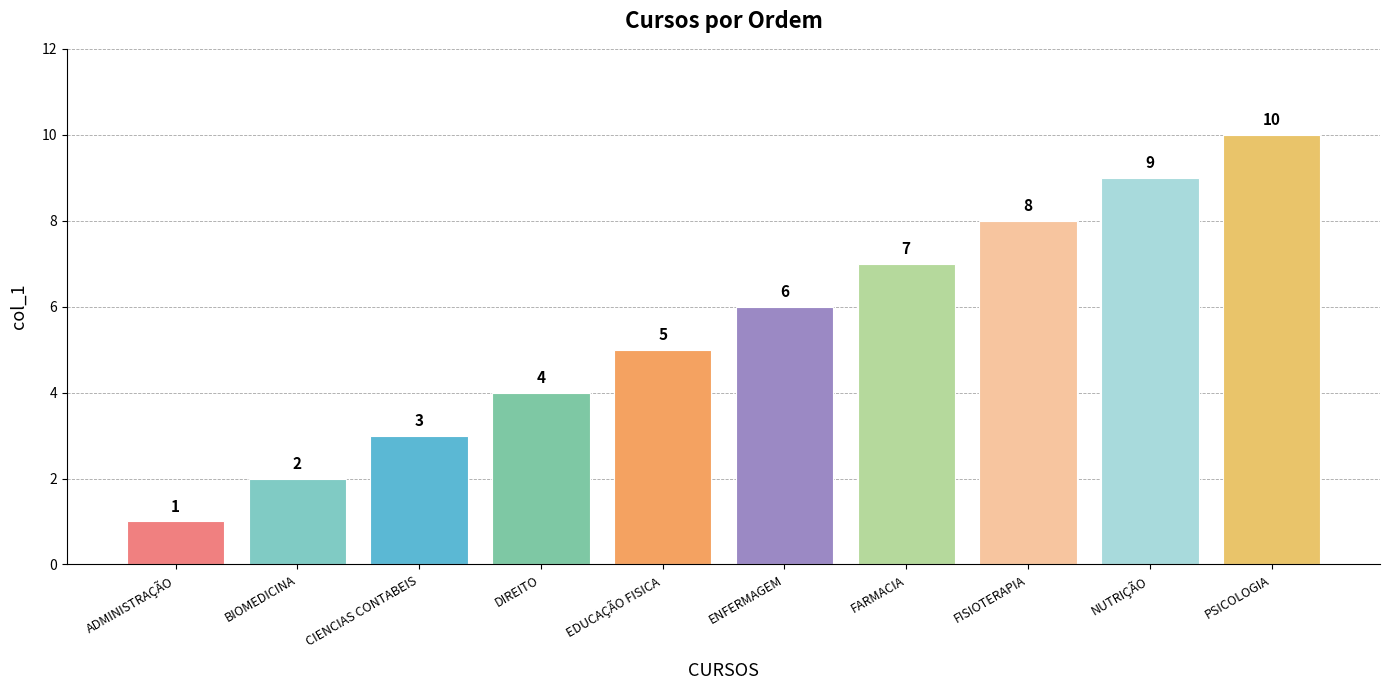

How many data points are less than 6?

5